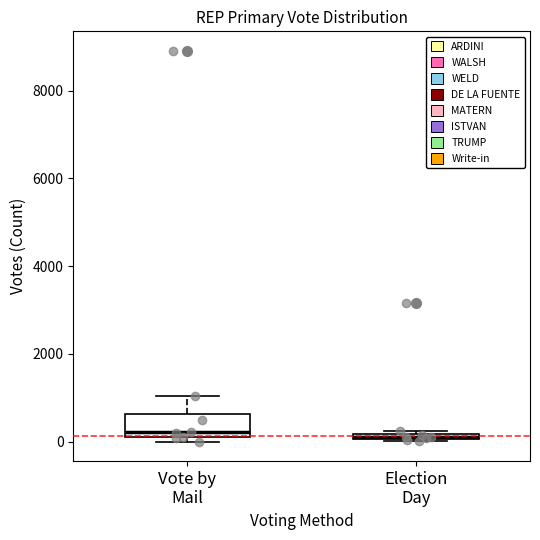

Where does the upper whisker of the box for Vote by Mail end on the y-axis? The values are not printed on the chart, so give them approximately, as read against the axis.

1000